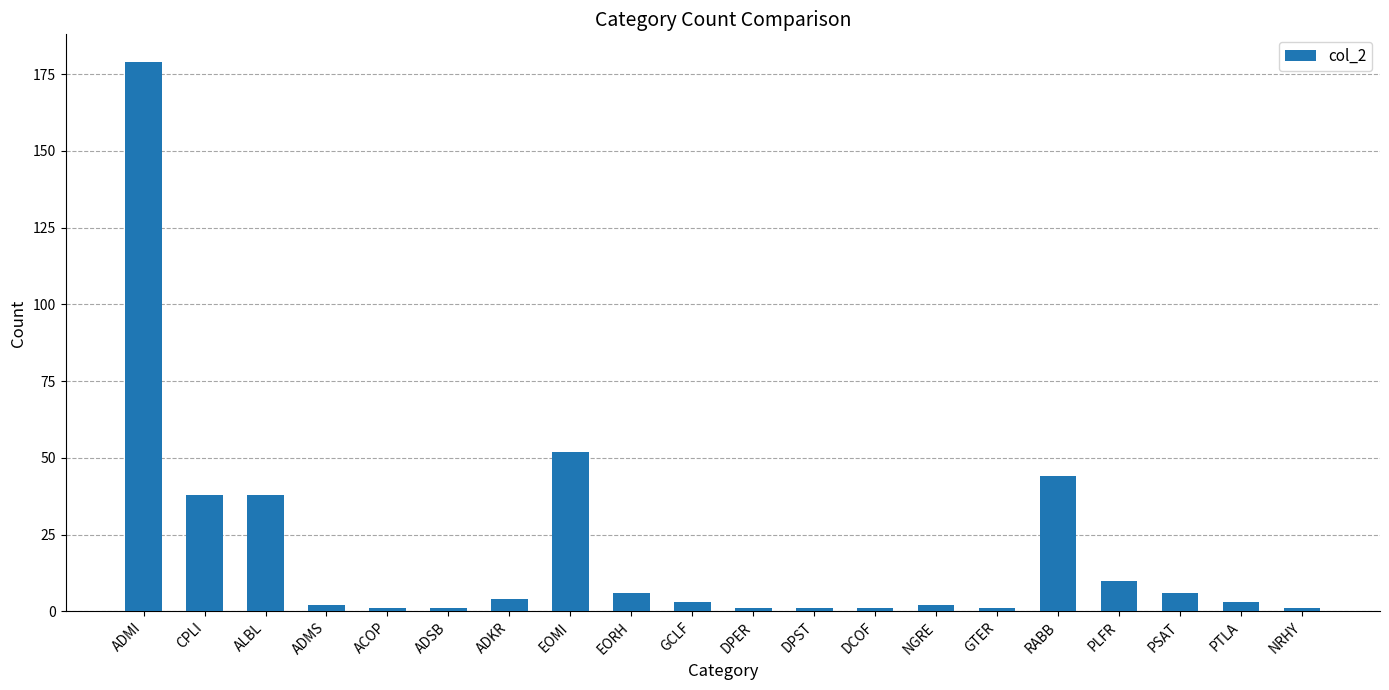

True or false: the data shows 179 at ADMI.

True